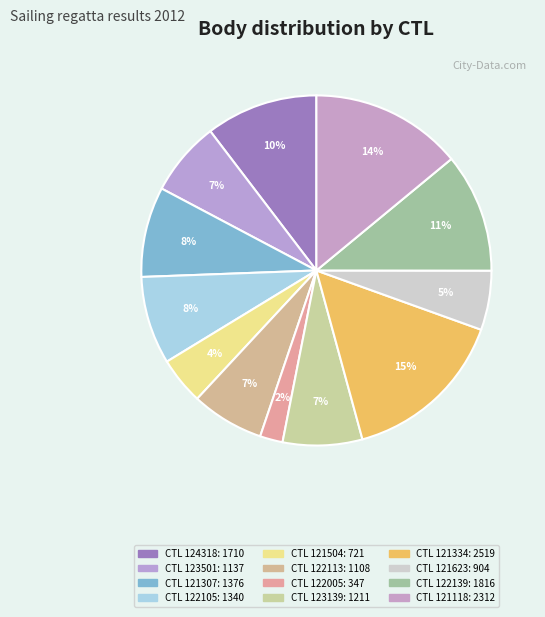

Rank the categories by value from highest to lowest.

121334, 121118, 122139, 124318, 121307, 122105, 123139, 123501, 122113, 121623, 121504, 122005